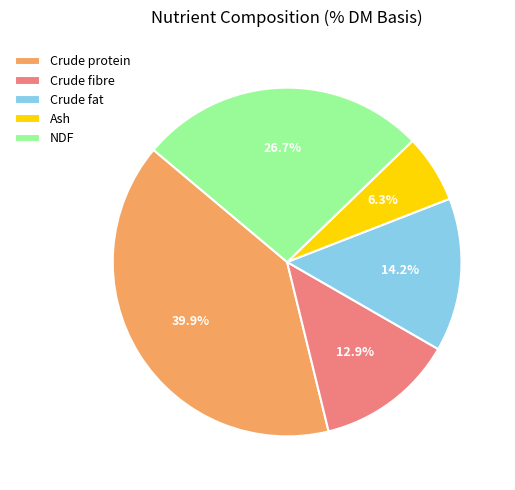

Count the number of slices in the pie.

5